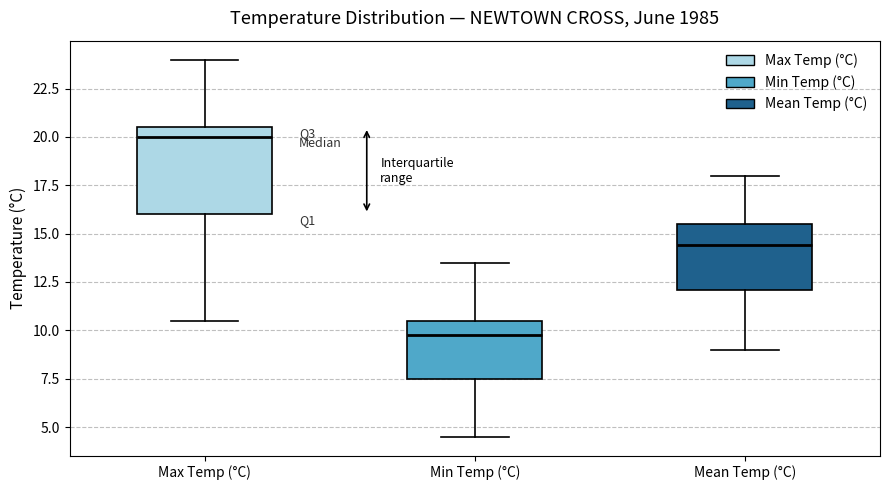

Which box has the highest median line?

Max Temp (°C)